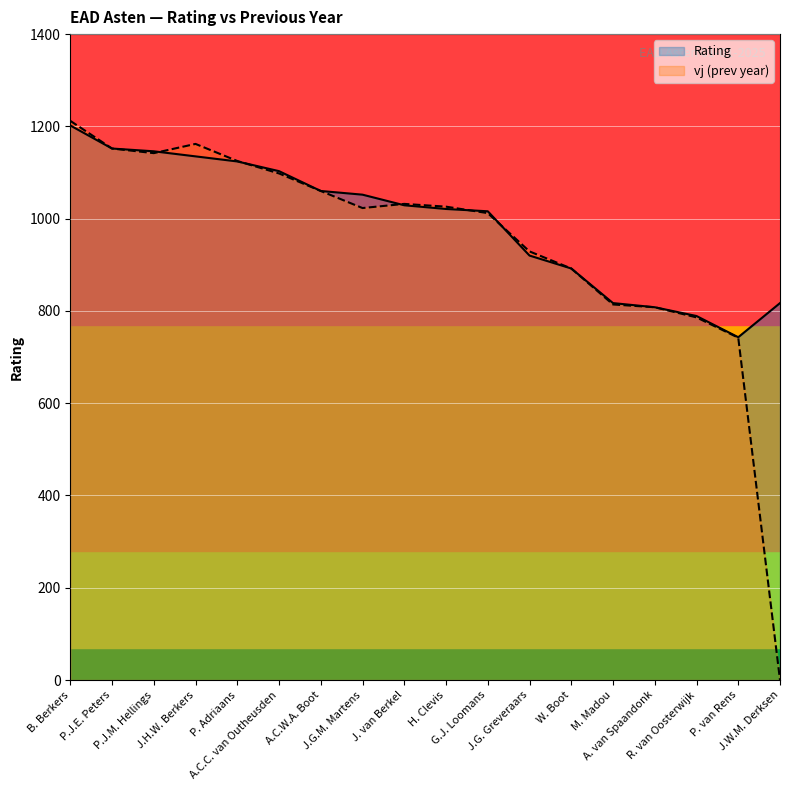

How many values in the Rating series exceed 1029?

8